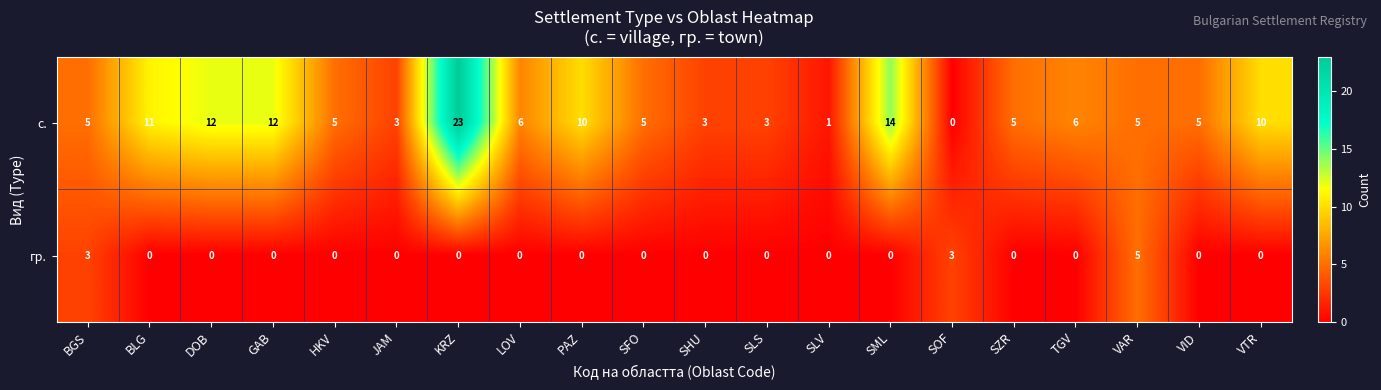

At how many categories does at least one series exceed 8?

7